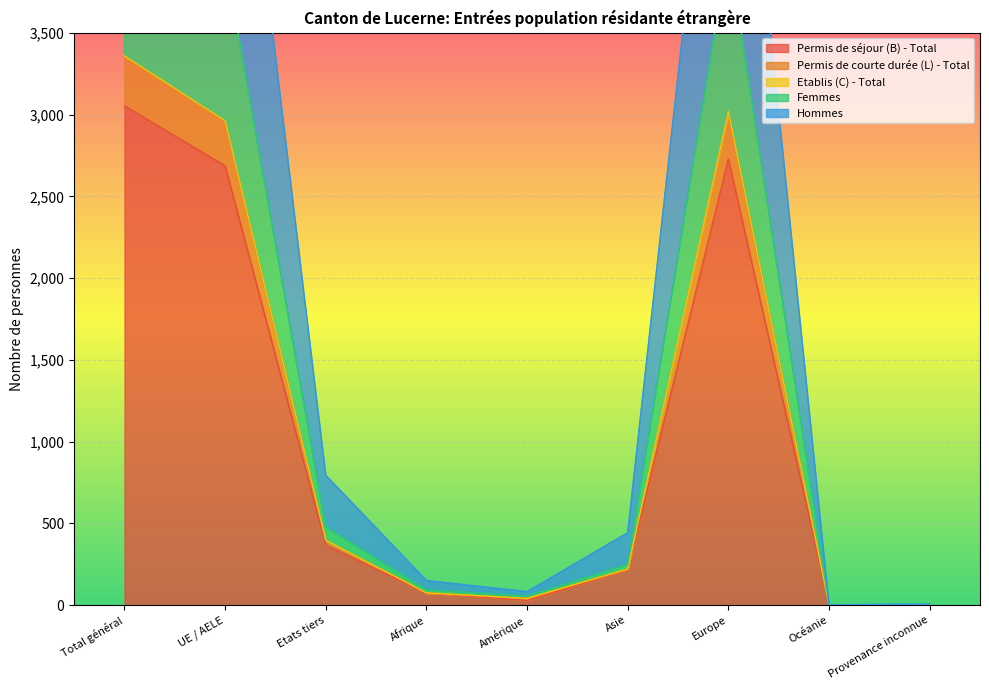

Reading left to right, list all the values displayed in this chart.

Permis de séjour (B) - Total: Total général=3053	UE / AELE=2686	Etats tiers=367	Afrique=74	Amérique=29	Asie=218	Europe=2728	Océanie=1	Provenance inconnue=3
Permis de courte durée (L) - Total: Total général=4424	UE / AELE=3945	Etats tiers=479	Afrique=94	Amérique=55	Asie=250	Europe=4020	Océanie=1	Provenance inconnue=4
Etablis (C) - Total: Total général=3359	UE / AELE=2962	Etats tiers=397	Afrique=75	Amérique=41	Asie=221	Europe=3018	Océanie=1	Provenance inconnue=3
Femmes: Total général=6718	UE / AELE=5924	Etats tiers=794	Afrique=150	Amérique=82	Asie=442	Europe=6036	Océanie=2	Provenance inconnue=6
Hommes: Total général=3353	UE / AELE=2956	Etats tiers=397	Afrique=75	Amérique=41	Asie=221	Europe=3012	Océanie=1	Provenance inconnue=3